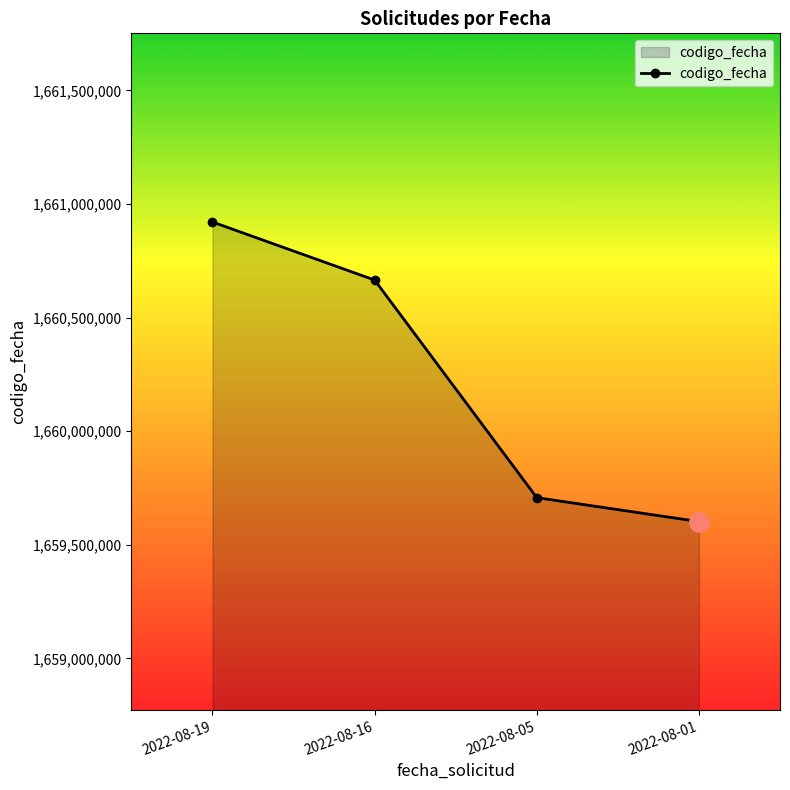

Rank the categories by value from lowest to highest.

2022-08-01, 2022-08-05, 2022-08-16, 2022-08-19